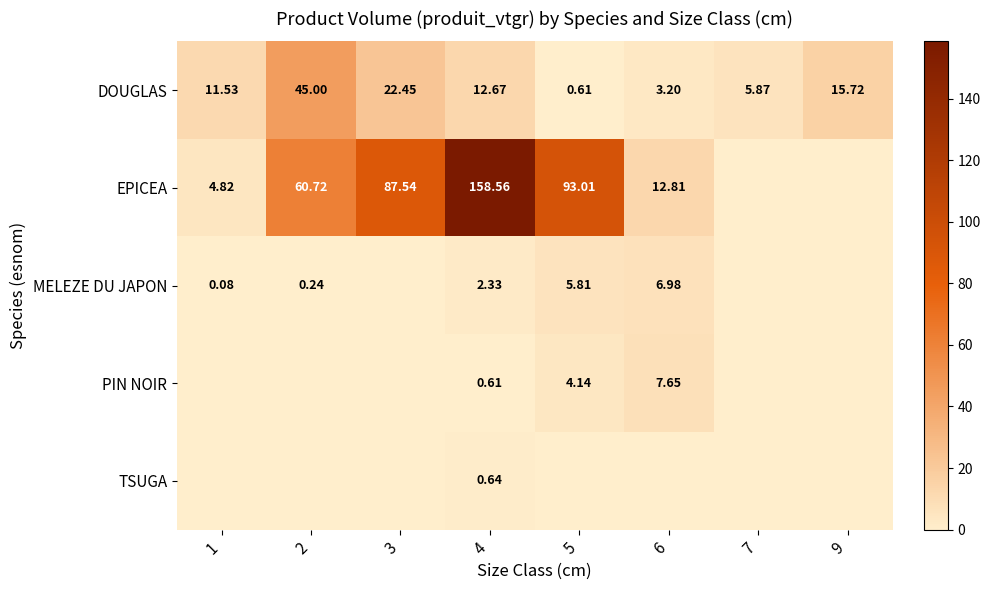

Is the value of EPICEA at 5 greater than the value of MELEZE DU JAPON at 5?

Yes